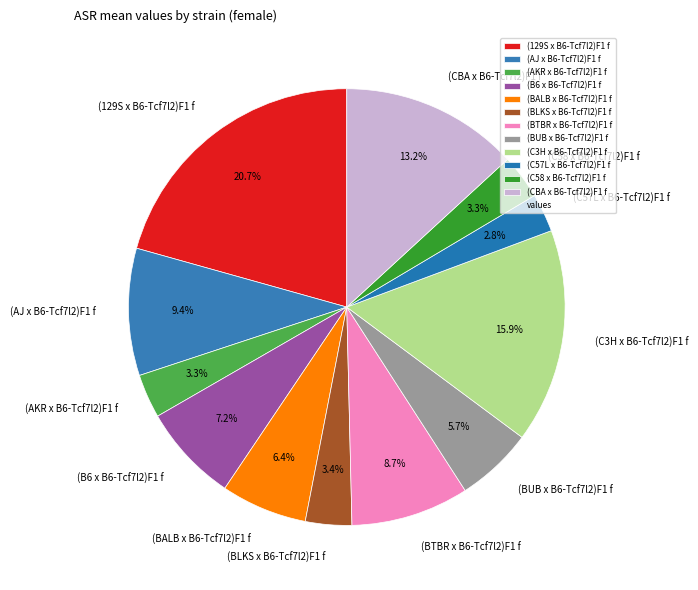

How much of the chart is everything except (C57L x B6-Tcf7l2)F1 f?

97.2%